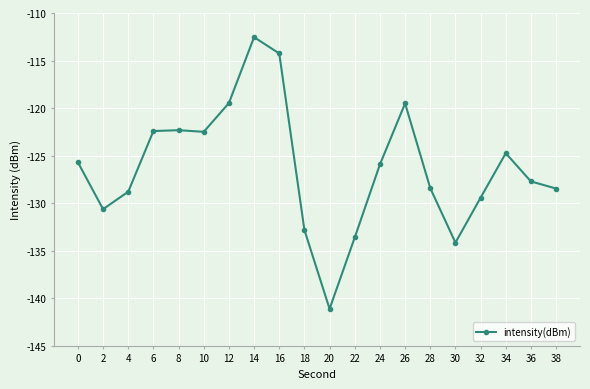

The chart shows a value of -128.4 at 28. True or false?

True